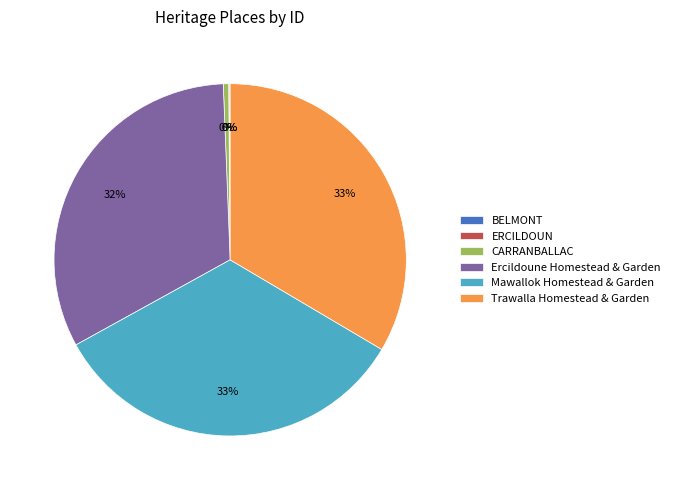

Is there any slice that represents more than half of the pie?

No